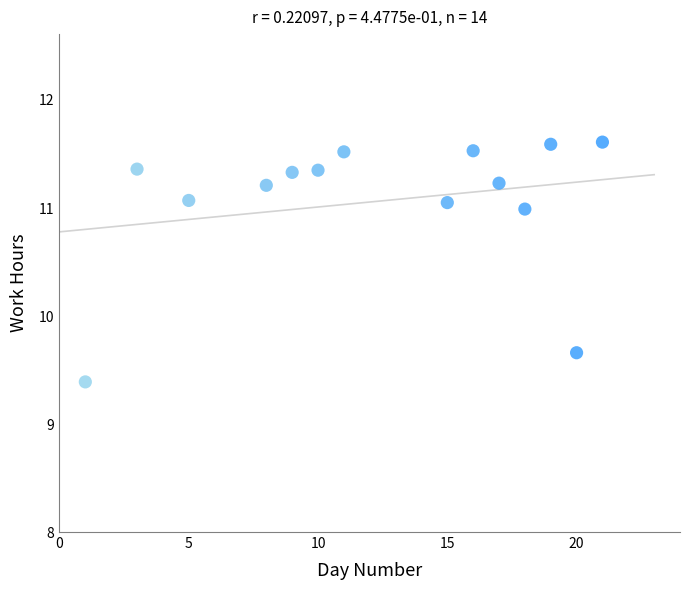

What is the range of X values (max minus min)?

20.0